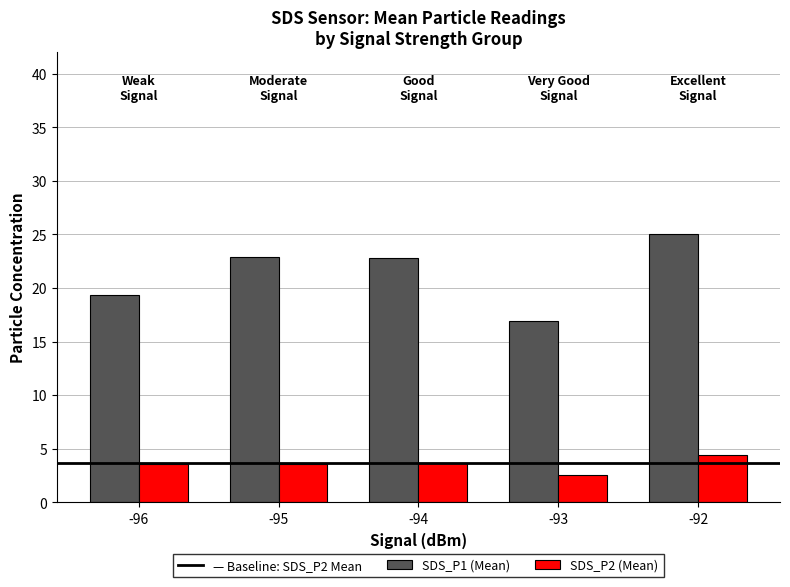

What is the minimum value shown in the chart?

2.5